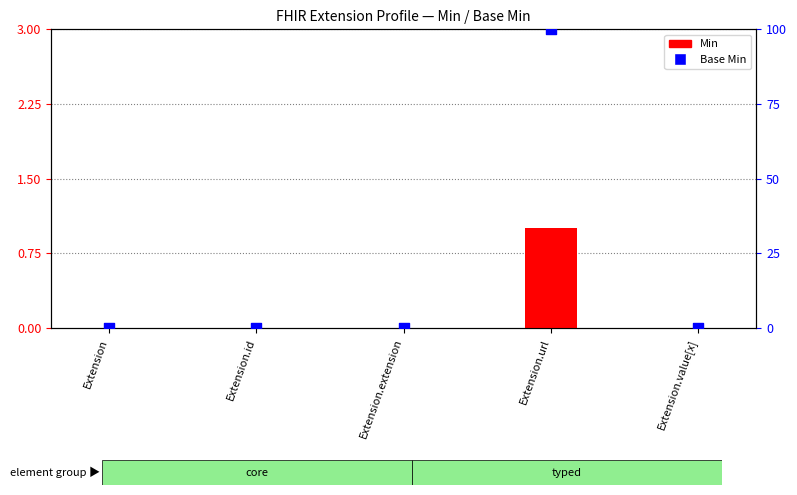

Is the value of Base Min at Extension greater than the value of Min at Extension.url?

No